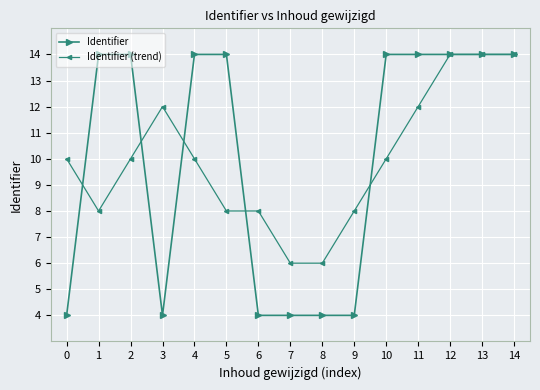

Reading left to right, what are all the values shown in this chart?

Identifier: 0=4.0	1=14.0	2=14.0	3=4.0	4=14.0	5=14.0	6=4.0	7=4.0	8=4.0	9=4.0	10=14.0	11=14.0	12=14.0	13=14.0	14=14.0
Identifier (trend): 0=10.0	1=8.0	2=10.0	3=12.0	4=10.0	5=8.0	6=8.0	7=6.0	8=6.0	9=8.0	10=10.0	11=12.0	12=14.0	13=14.0	14=14.0